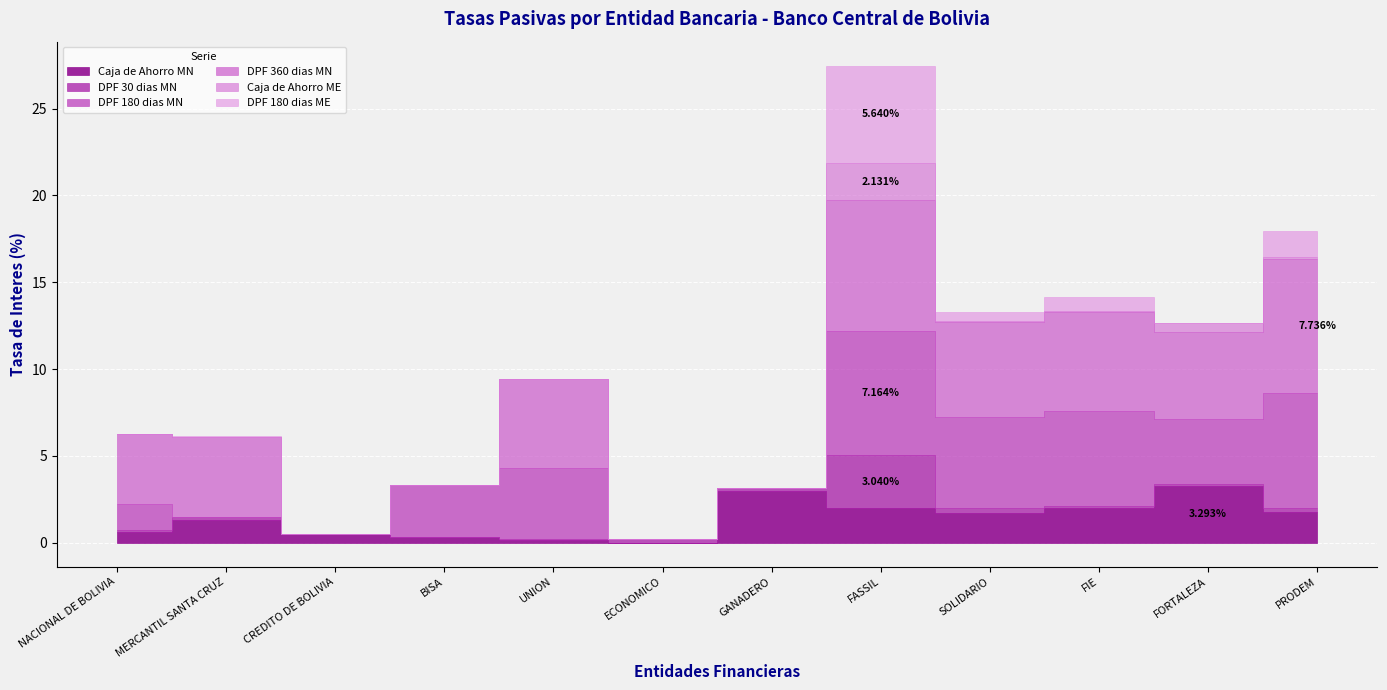

Between FASSIL and FORTALEZA, which is larger?

FORTALEZA